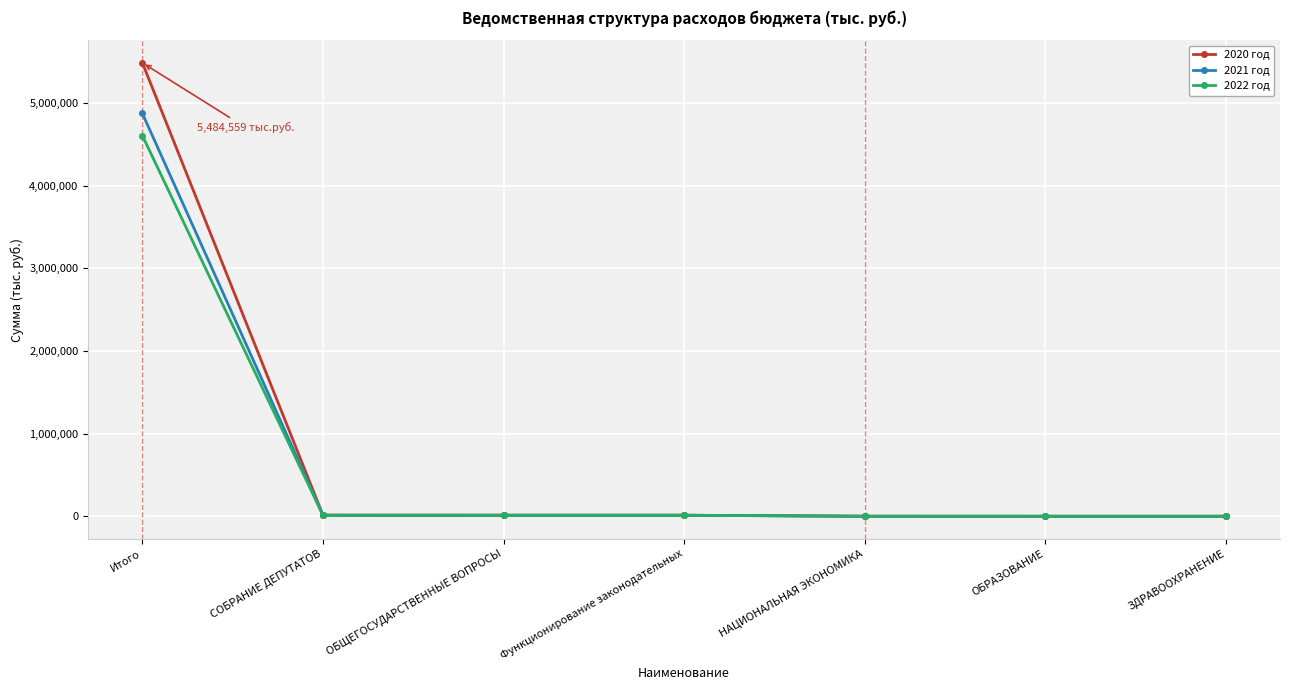

Is it true that 2022 год equals 1899476.2 at ЗДРАВООХРАНЕНИЕ?

False